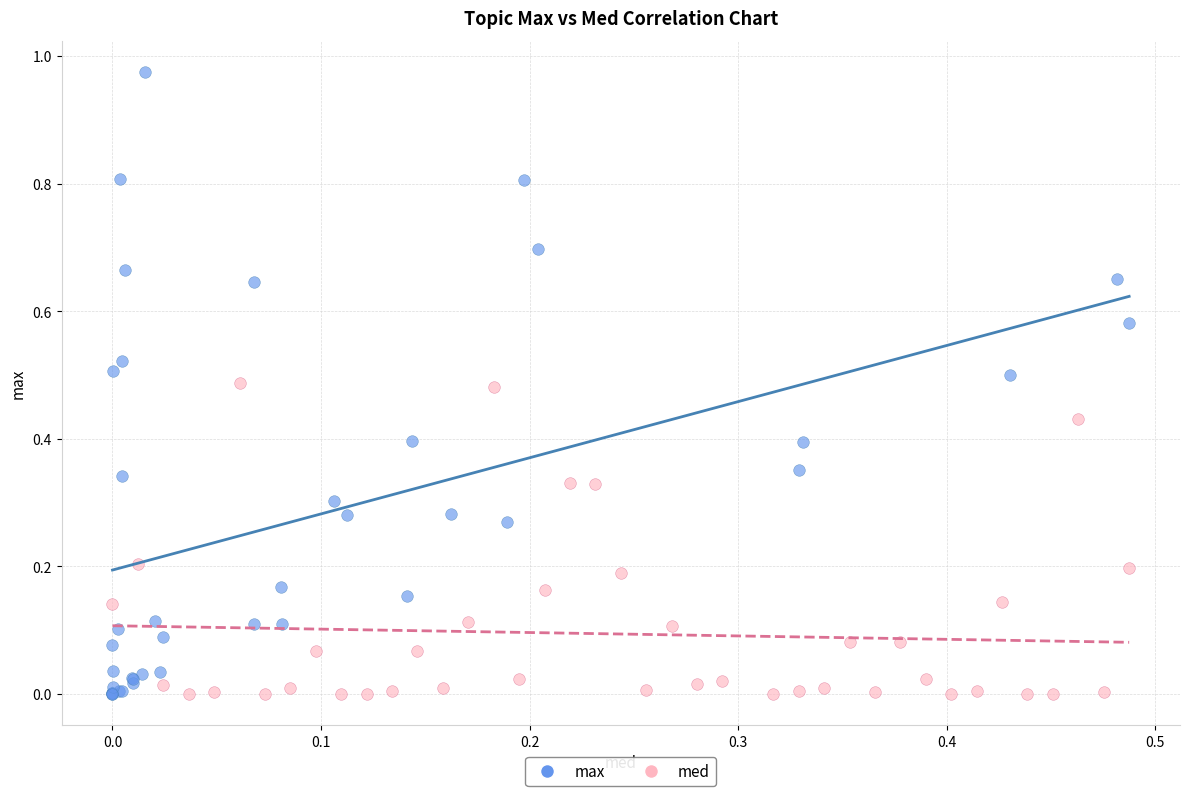

Which series contains the highest Y value?

max